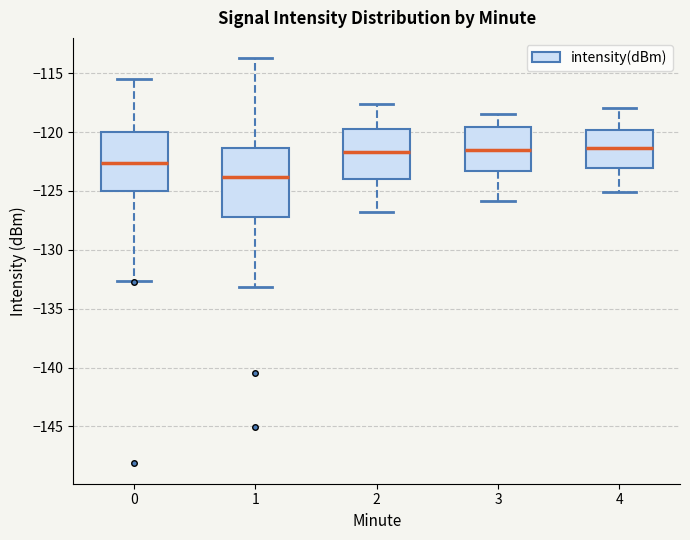

Reading left to right, transcribe this box plot: for each box, give where its median line is, the range the box spans, and where its two whiskers end, as read against the y-axis. The values are not printed on the chart, so give them approximately, as read against the axis.

0: median -122.5, box -125.0 to -120.0, whiskers -132.5 to -115.5
1: median -124.0, box -127.0 to -121.5, whiskers -133.0 to -113.5
2: median -121.5, box -124.0 to -119.5, whiskers -127.0 to -117.5
3: median -121.5, box -123.5 to -119.5, whiskers -126.0 to -118.5
4: median -121.5, box -123.0 to -120.0, whiskers -125.0 to -118.0